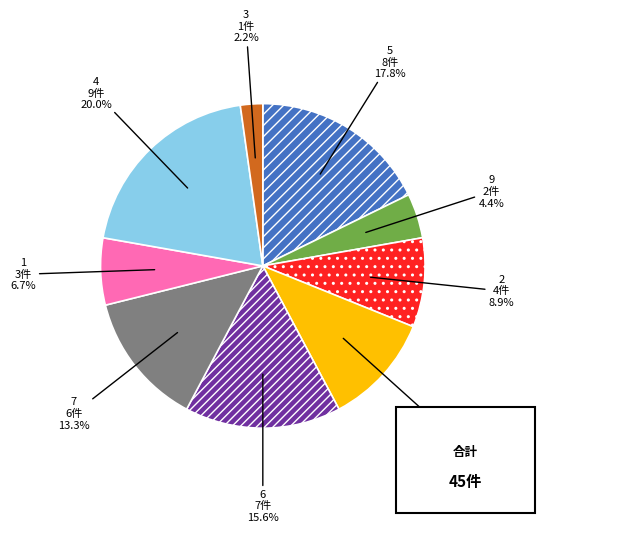

To the nearest percent, what percentage of the pie is 8?

11%